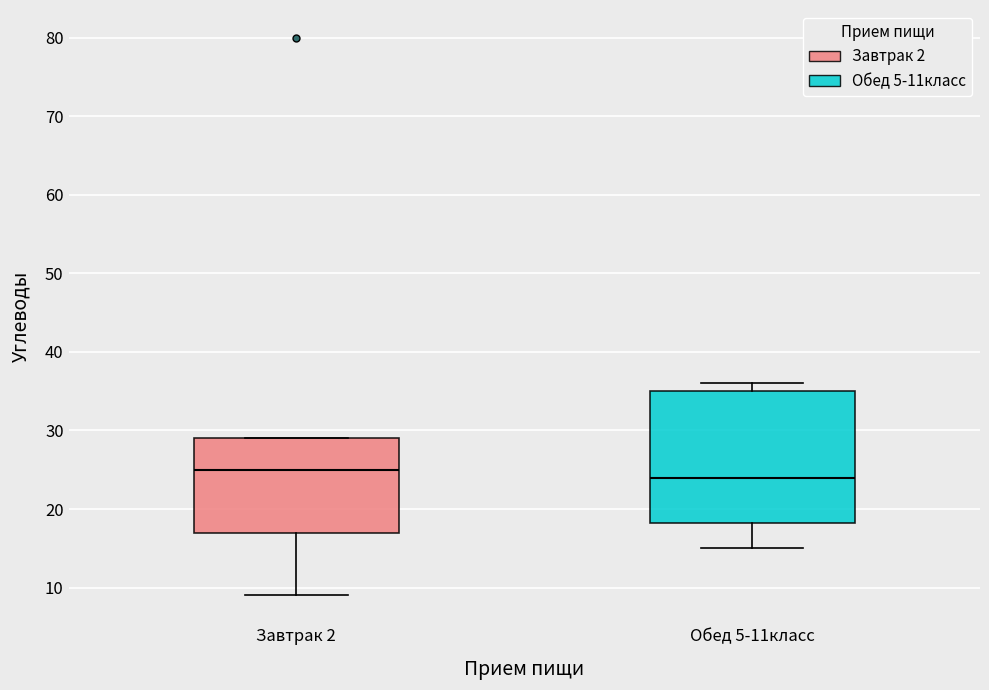

Which box is the tallest, from its lower edge to its upper edge?

Обед 5-11класс